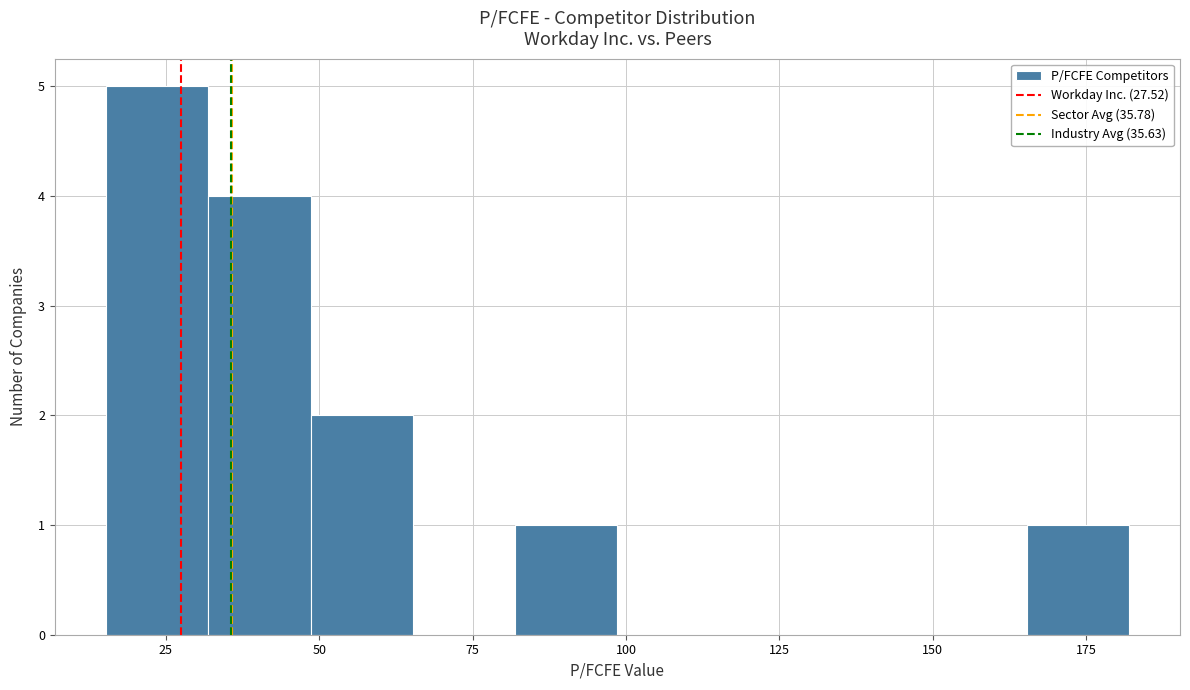

Around what value on the x-axis is the tallest bar? Give the approximate position of its centre, as read against the axis.

25